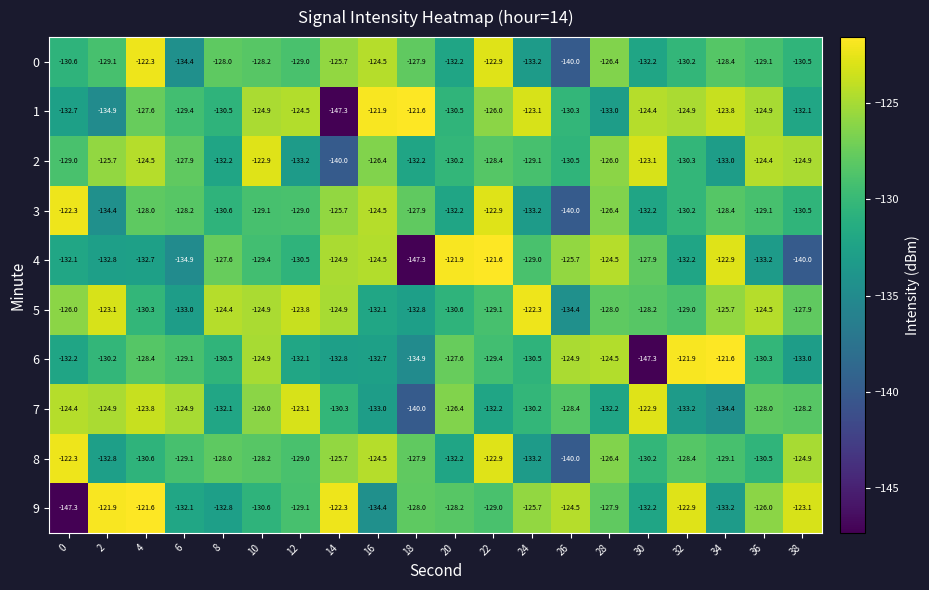

Which series changed the most between 14 and 22?

1